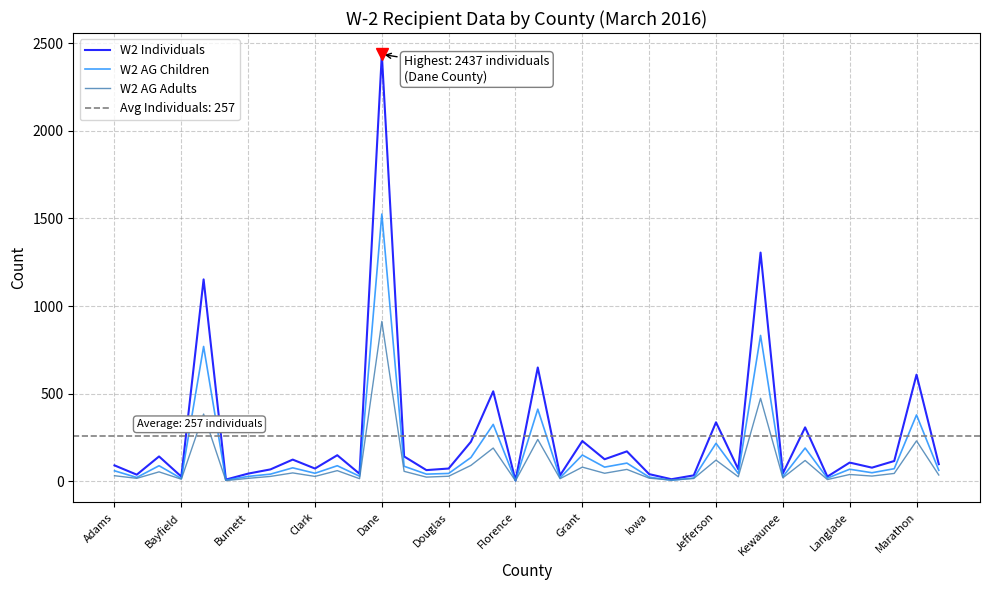

What is the difference between the W2 AG Adults values at Clark and Jefferson?

93